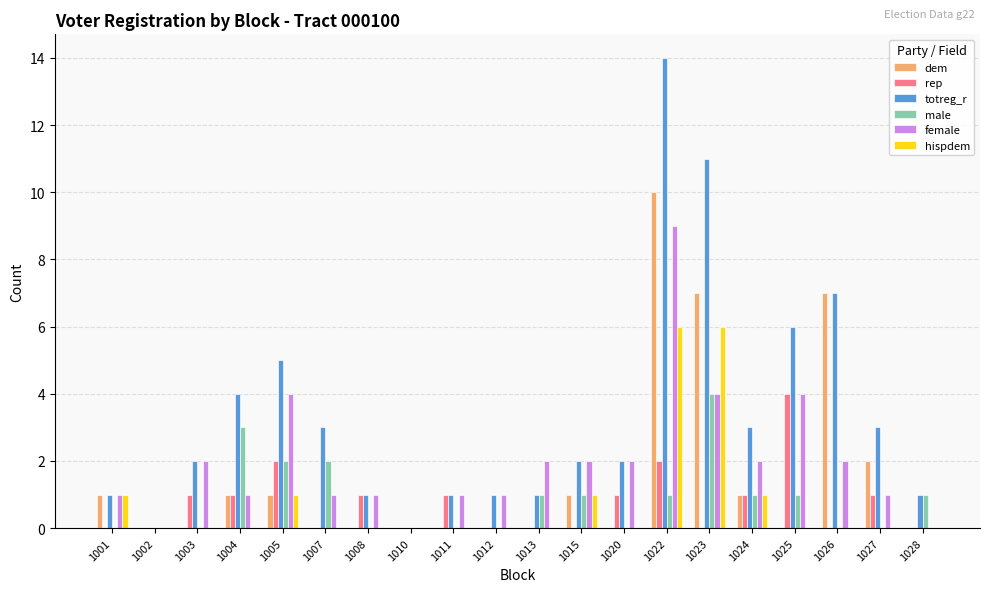

Between 1005 and 1027, which series saw the biggest shift?

female